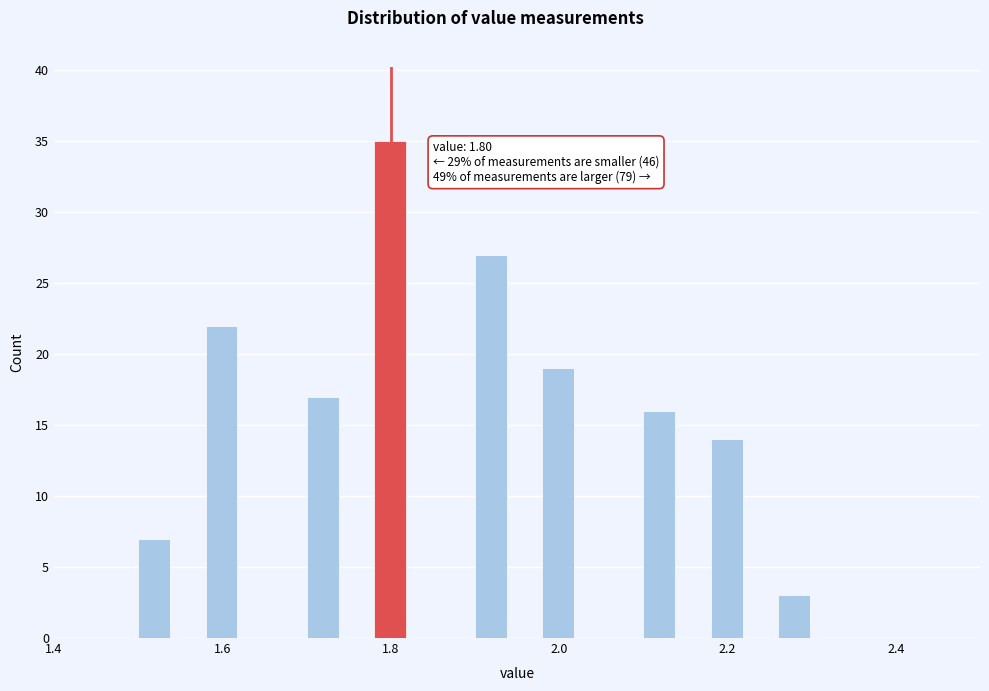

Read against the x-axis, roughly where is the centre of the tallest bar?

1.80